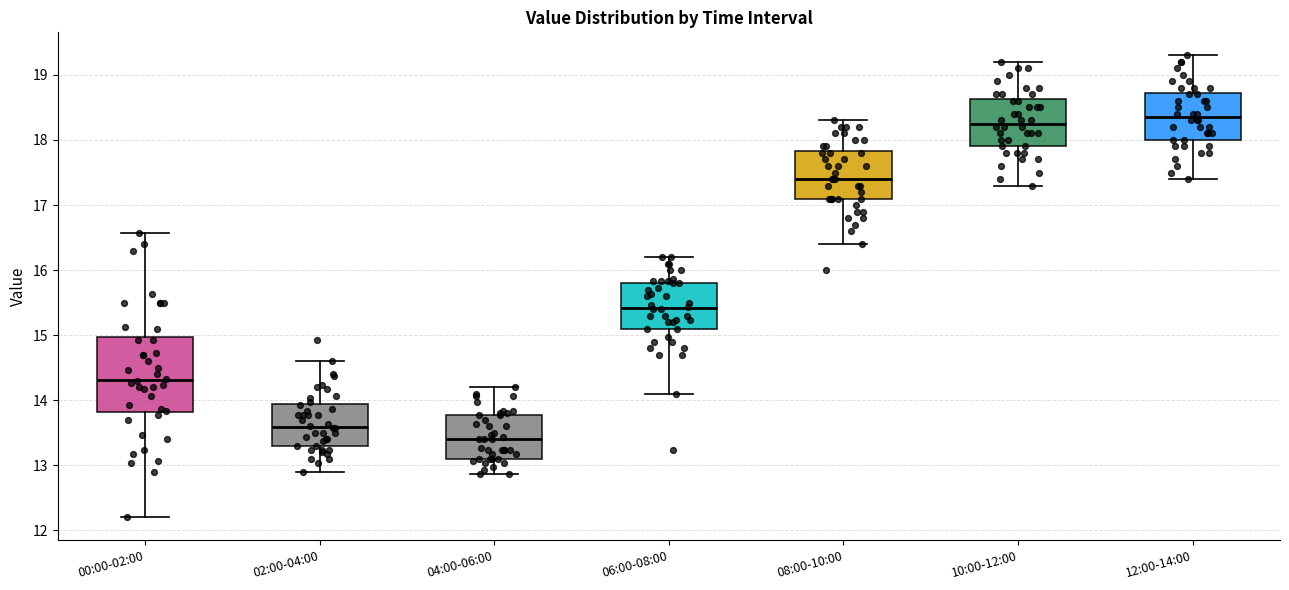

Where does the lower whisker of the box for 10:00-12:00 end on the y-axis? The values are not printed on the chart, so give them approximately, as read against the axis.

17.3